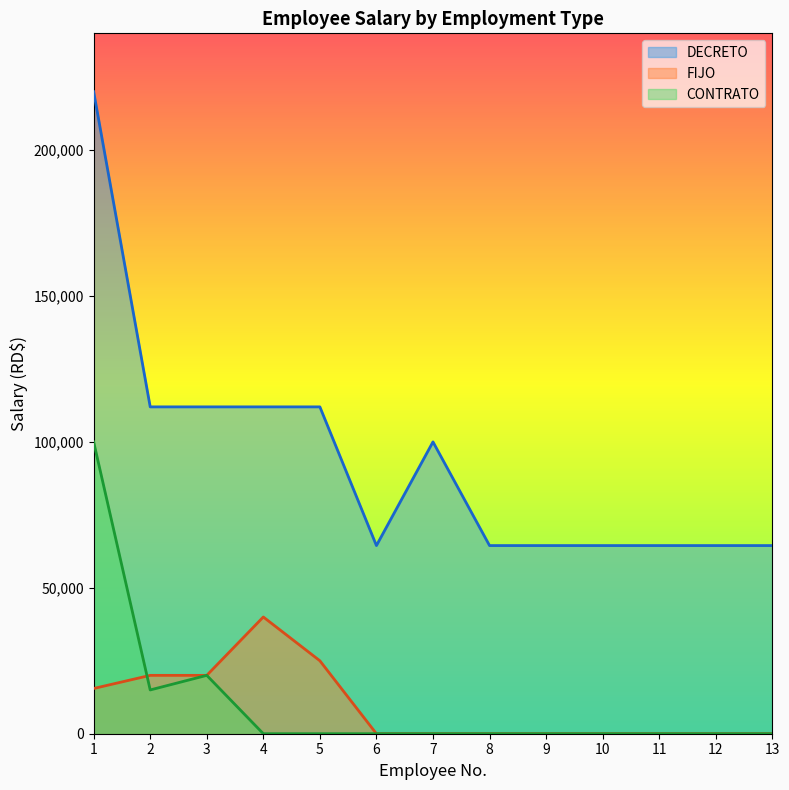

Reading right to left, extract all data points from this chart.

DECRETO: 64473.5	64473.5	64473.5	64473.5	64473.5	64473.5	100000.0	64473.5	112000.0	112000.0	112000.0	112000.0	220000.0
FIJO: 0.0	0.0	0.0	0.0	0.0	0.0	0.0	0.0	25000.0	40000.0	20000.0	20000.0	15500.0
CONTRATO: 0.0	0.0	0.0	0.0	0.0	0.0	0.0	0.0	0.0	0.0	20000.0	15000.0	100000.0